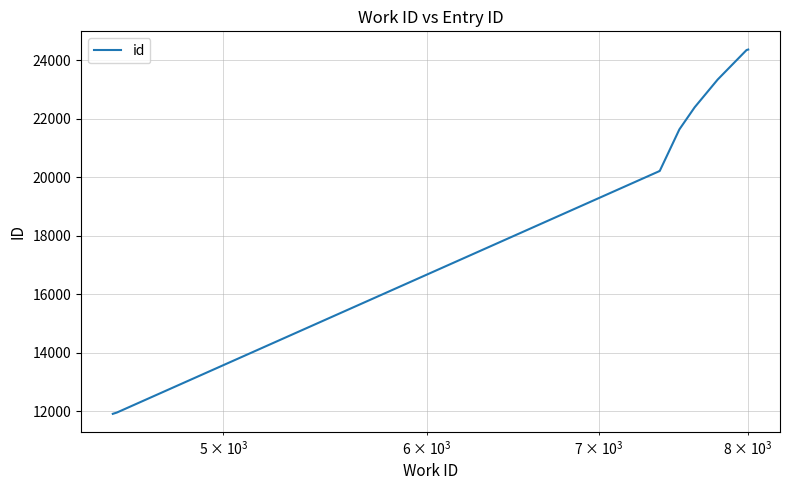

The value at 8 is 6206. True or false?

False